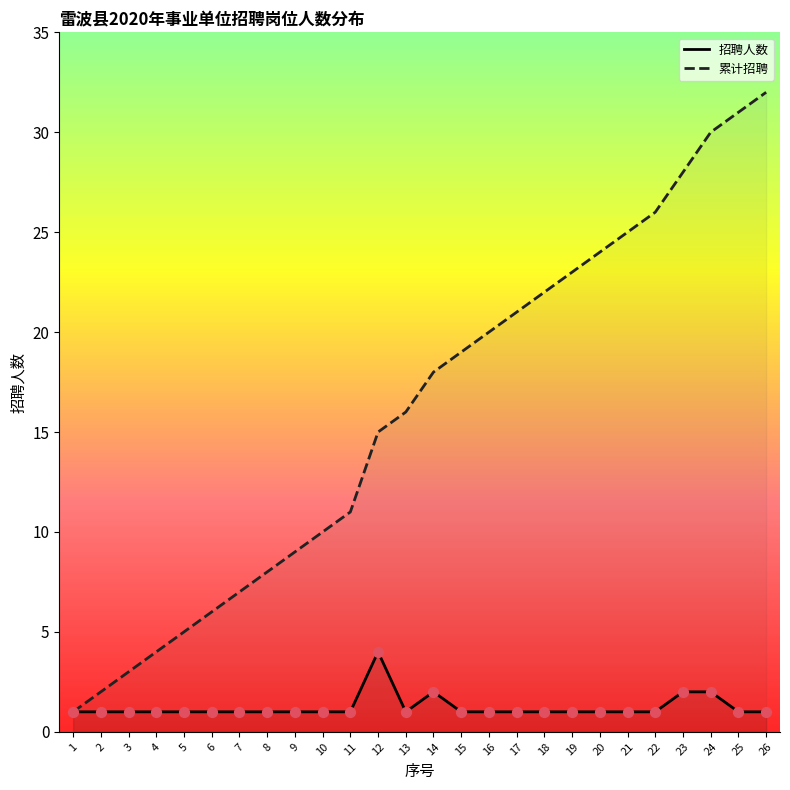

At how many categories does at least one series exceed 16?

13